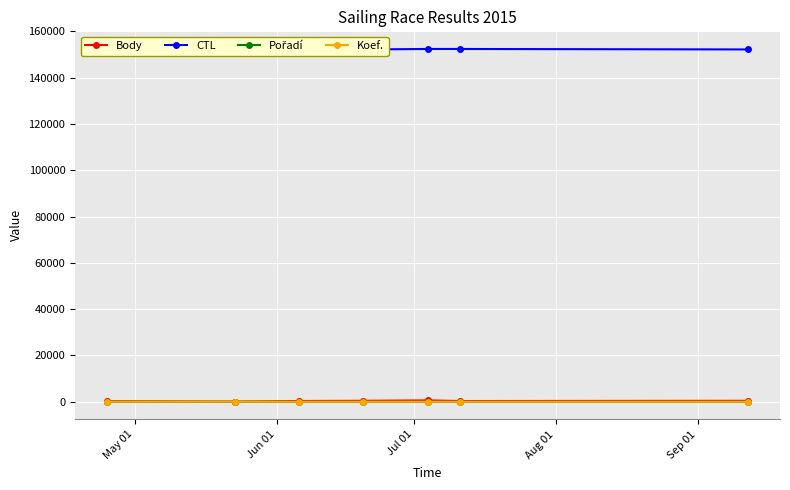

How many interior local peaks does the CTL series have?

2